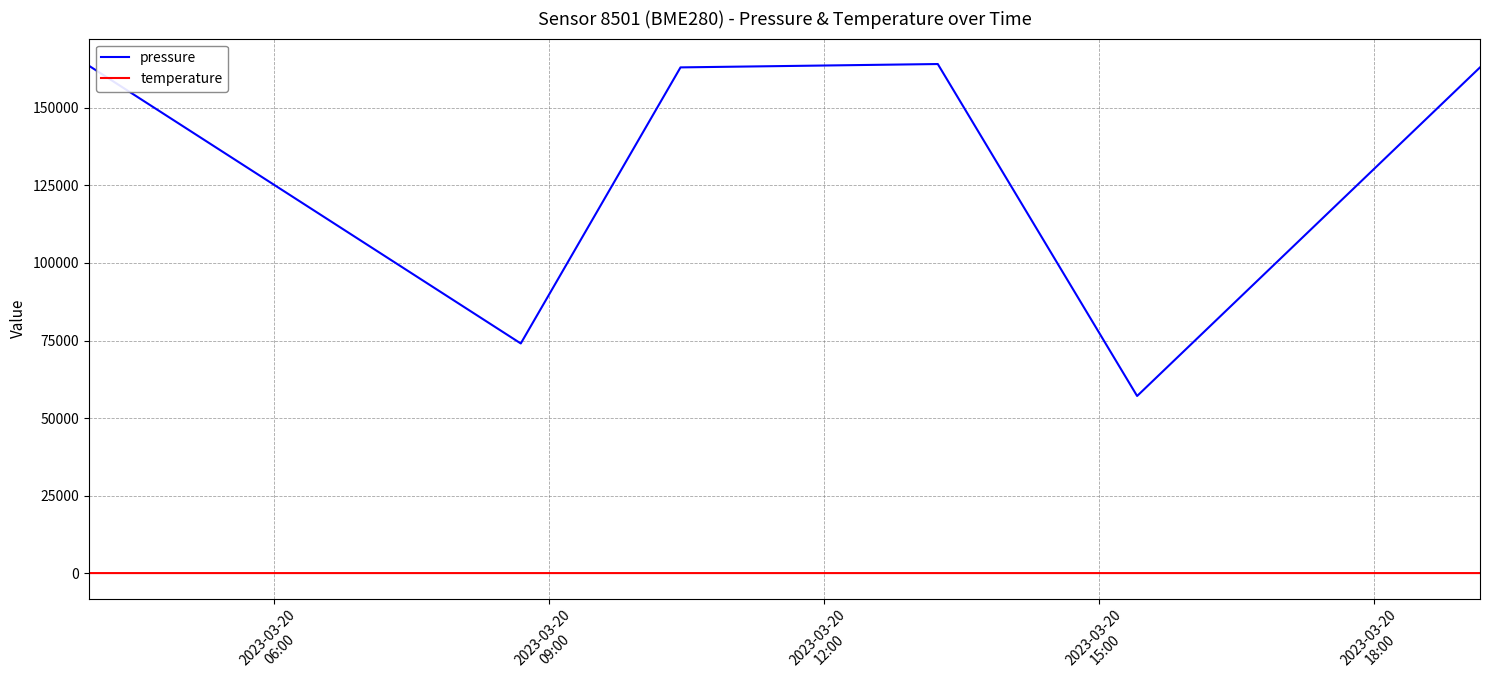

How many values in the pressure series exceed 163060?

4